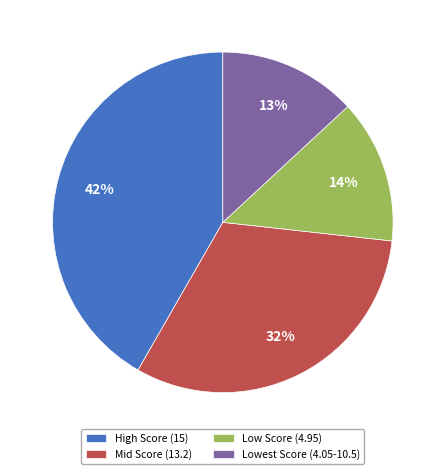

To the nearest percent, what is the difference between the largest and smallest slice percentages?

29%